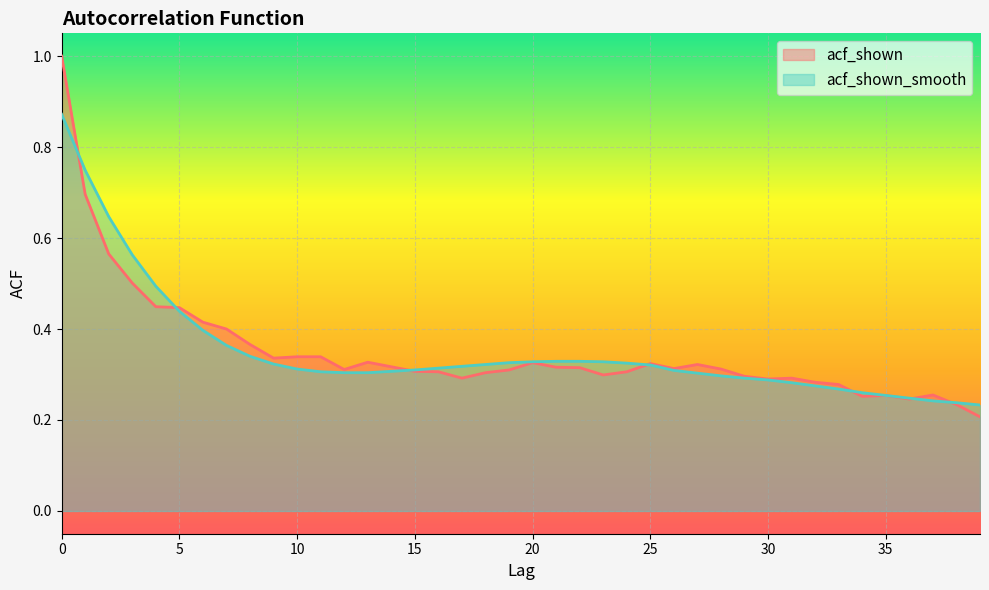

What is the difference between the maximum and minimum values in the acf_shown series?

0.8